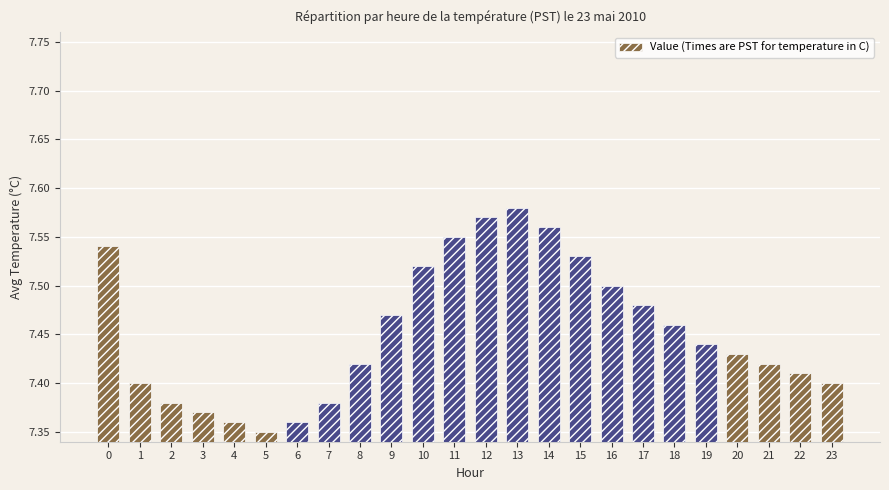

Approximately how many times larger is the value at 9 compared to 12?

1.0